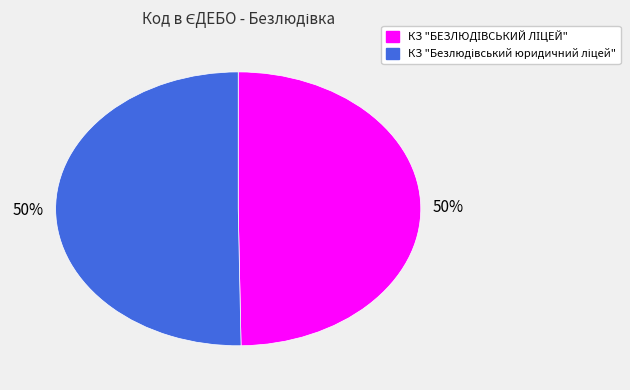

To the nearest percent, what is the average slice percentage?

50%